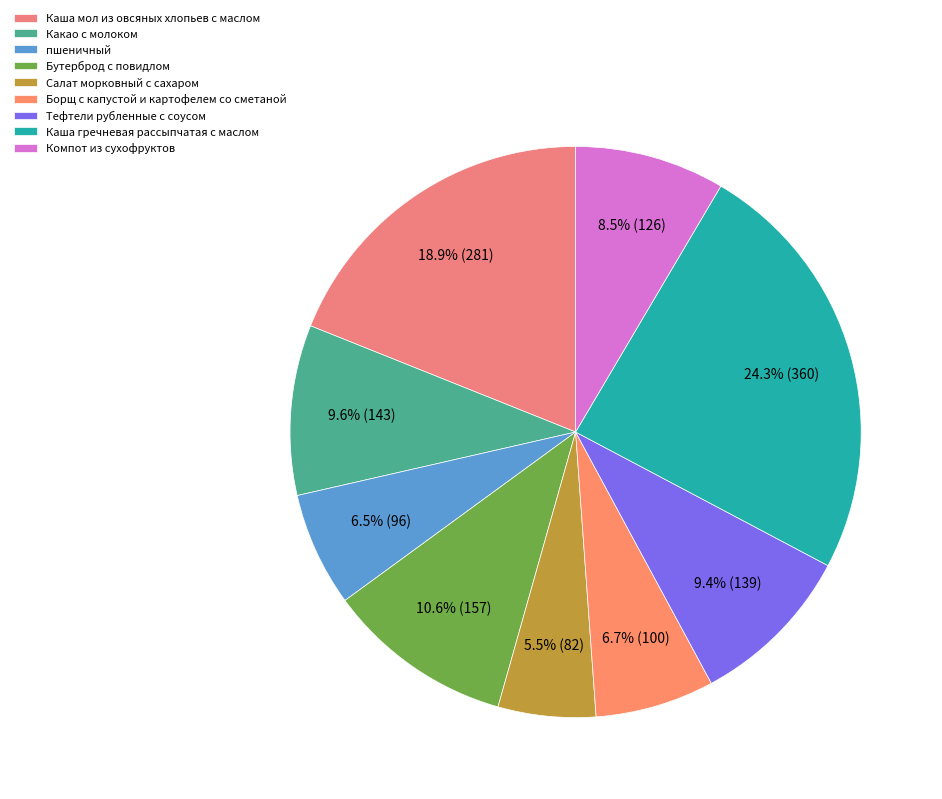

Is it true that Тефтели рубленные с соусом is 9% of the pie?

True